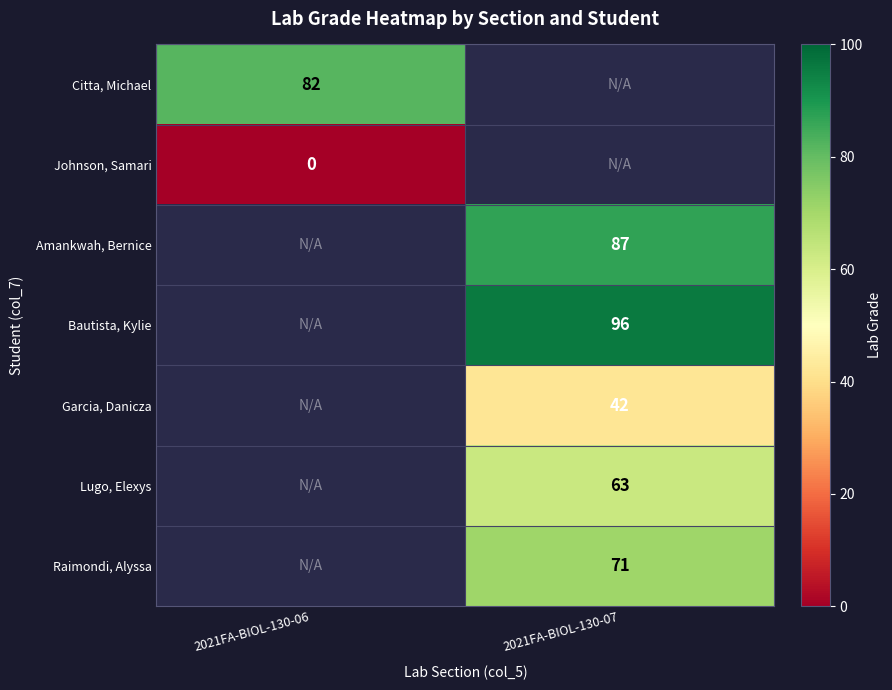

Is it true that Garcia, Danicza equals 42 at 2021FA-BIOL-130-07?

True